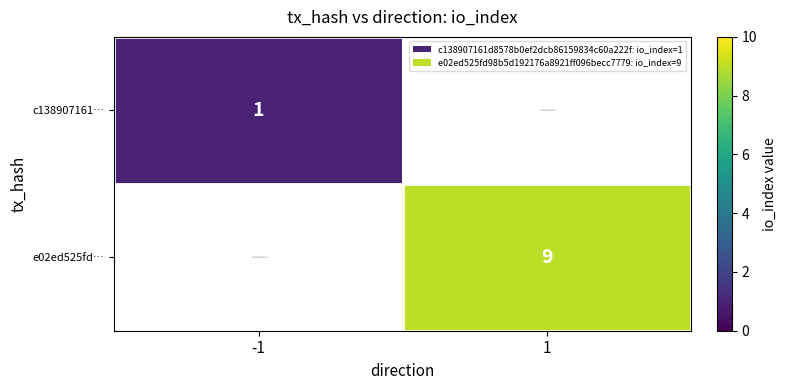

The e02ed525fd… series shows 9 at 1. True or false?

True